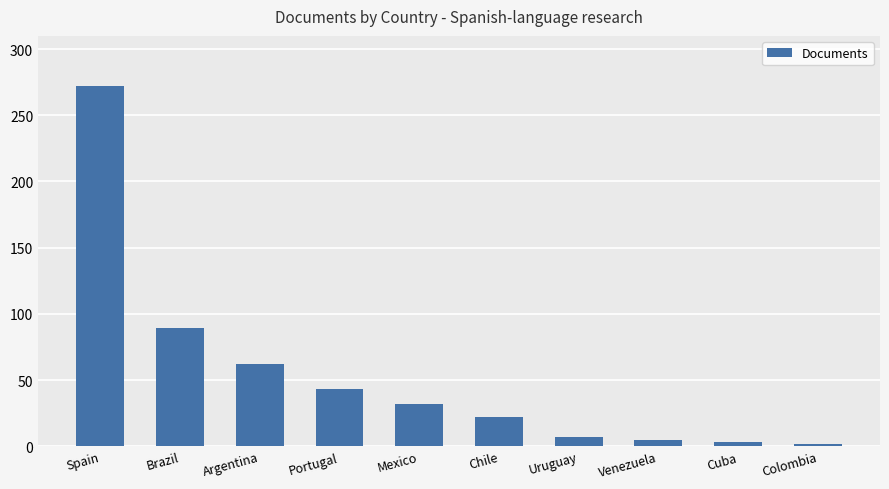

Is it true that the value at Argentina is 103?

False